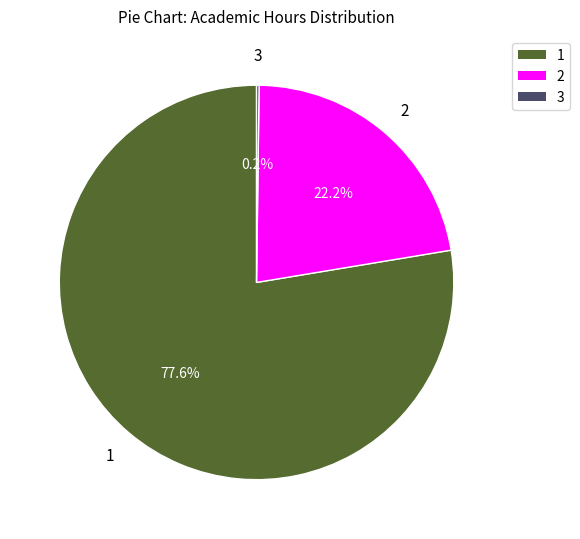

Does any single category account for the majority?

Yes